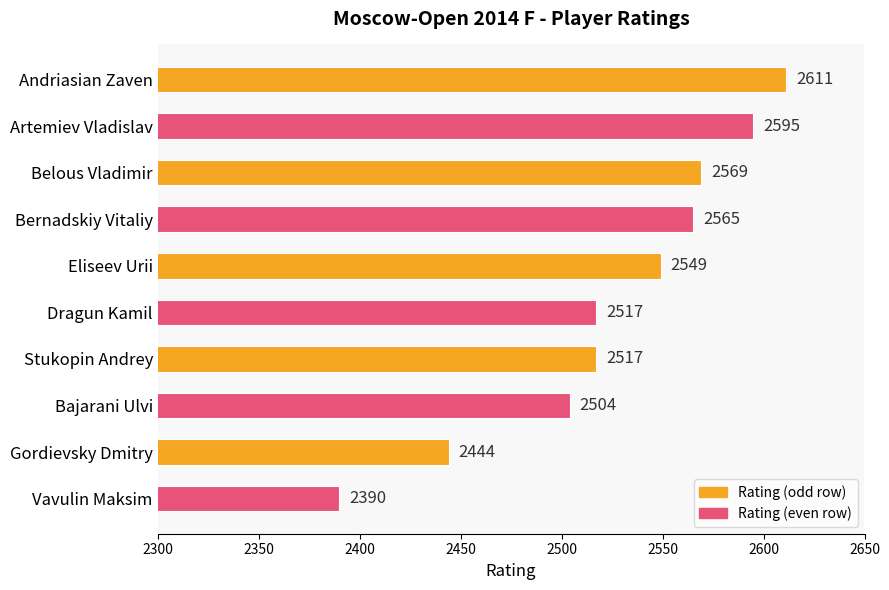

Which label corresponds to the smallest value in the chart?

Vavulin Maksim